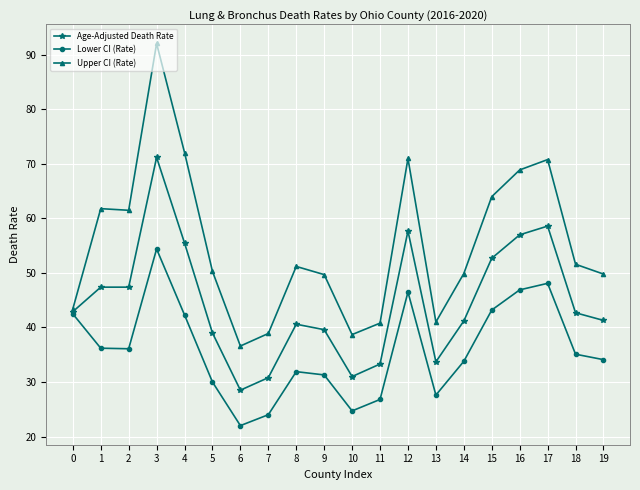

What is the highest value of the Lower CI (Rate) series?

54.4